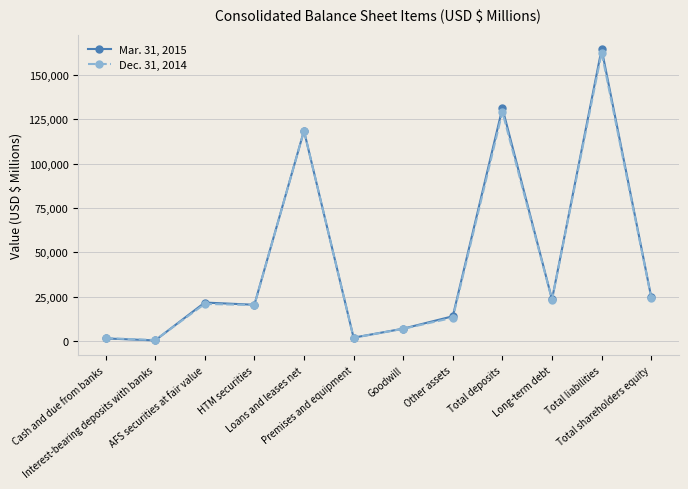

Rank the series by their maximum value, from highest to lowest.

Mar. 31, 2015, Dec. 31, 2014